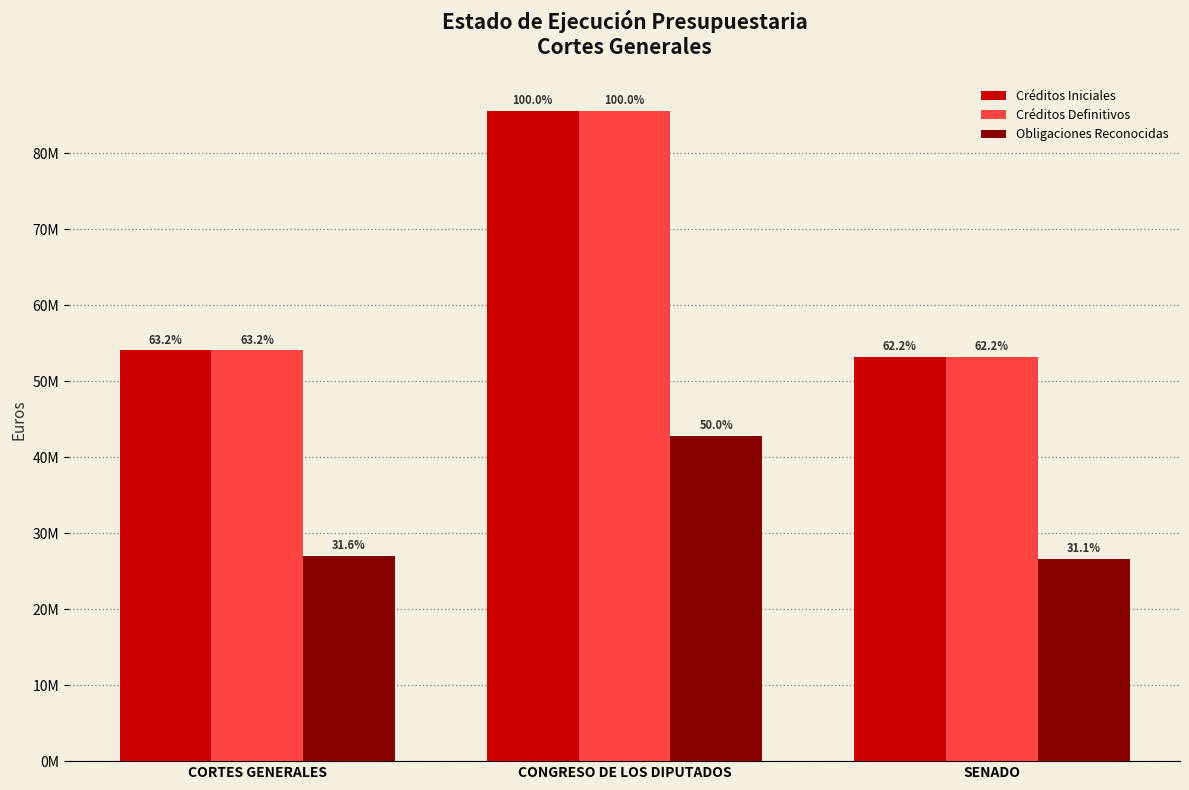

Are the bars horizontal?

No